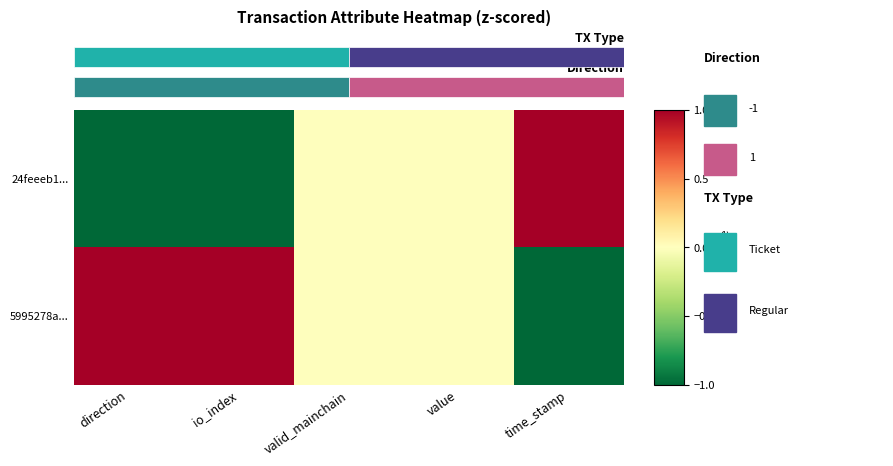

What is the sum of the 5995278a... values at io_index and valid_mainchain?

1